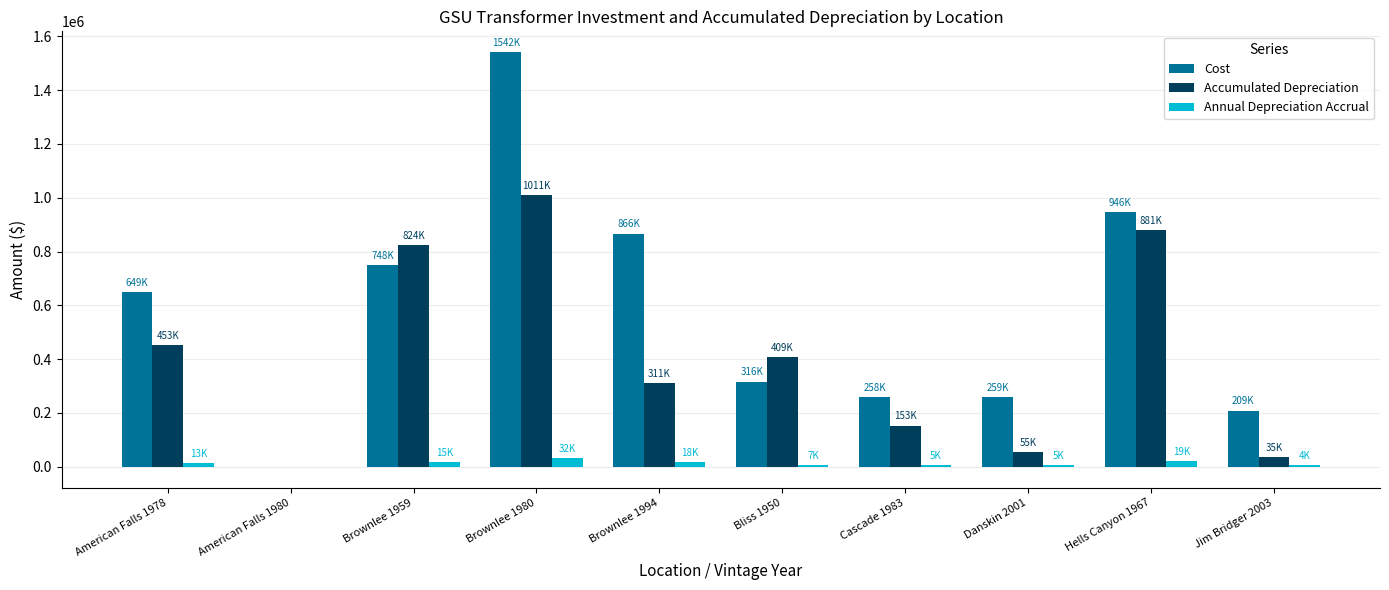

Is the value of Annual Depreciation Accrual at Brownlee 1994 greater than the value of Cost at American Falls 1978?

No